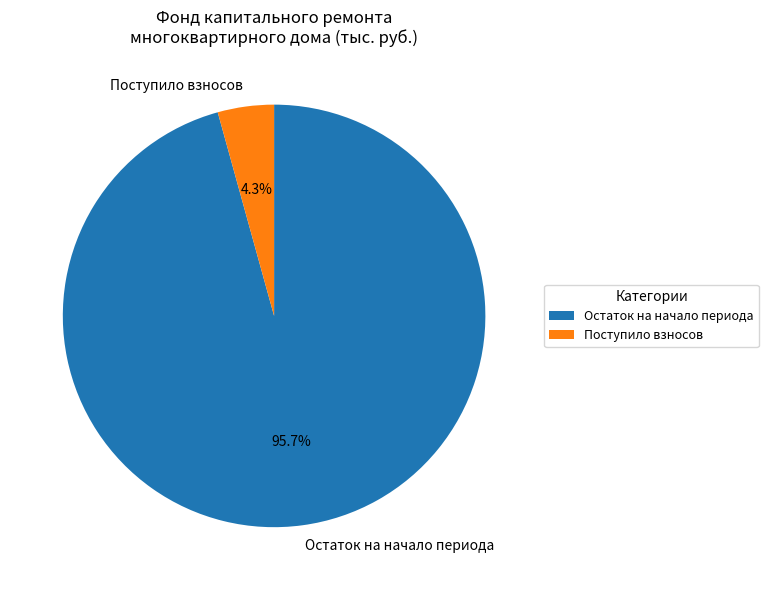

Which has a higher value, Поступило взносов or Остаток на начало периода?

Остаток на начало периода